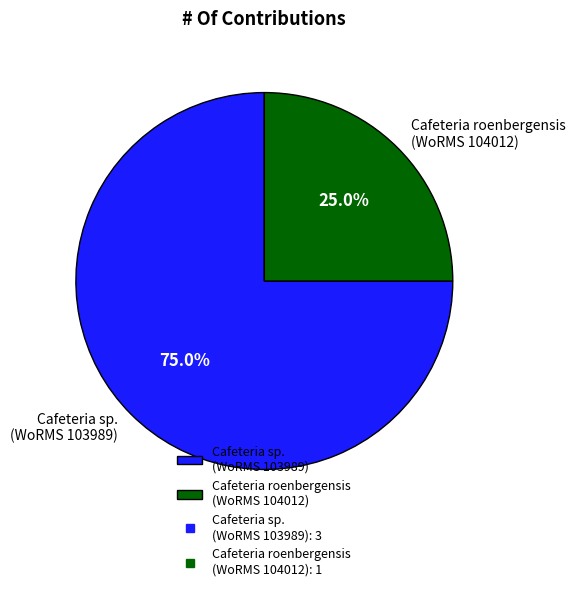

What is the smallest slice in the pie chart?

Cafeteria roenbergensis (WoRMS 104012)